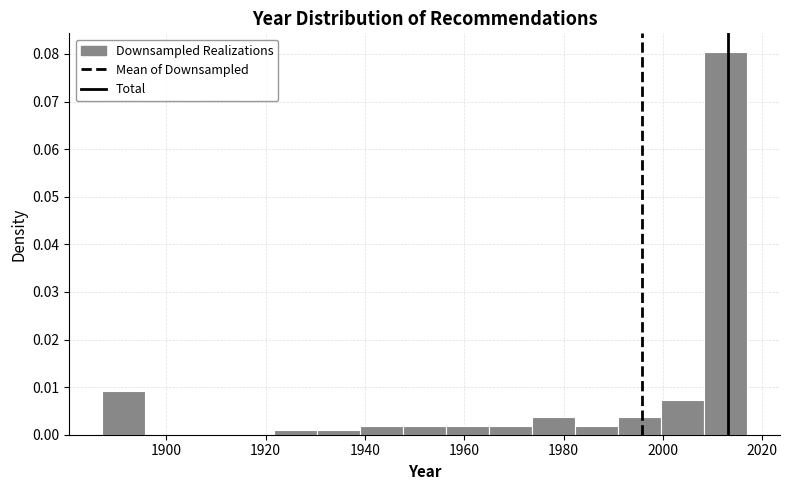

Reading left to right, transcribe this chart: for each bar, give the range it covers on the x-axis and its height. Neither the bar edges nor the heights are printed on the chart, so give them approximately, as read against the axes.

1888 to 1896: 0.009
1896 to 1904: 0
1904 to 1914: 0
1914 to 1922: 0
1922 to 1930: under 0.001
1930 to 1940: under 0.001
1940 to 1948: 0.002
1948 to 1956: 0.002
1956 to 1966: 0.002
1966 to 1974: 0.002
1974 to 1982: 0.004
1982 to 1992: 0.002
1992 to 2000: 0.004
2000 to 2008: 0.007
2008 to 2018: 0.080